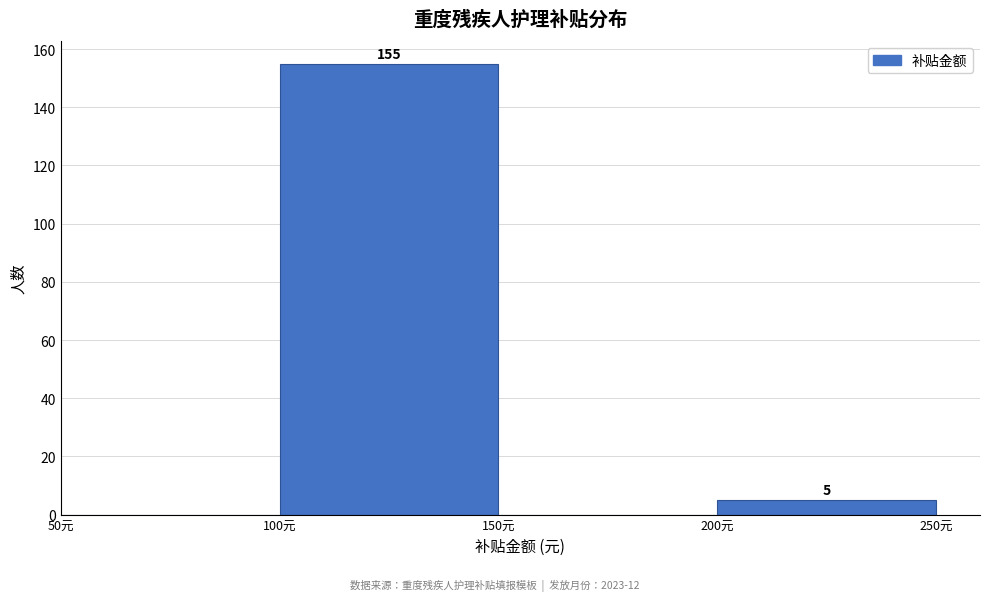

Over which range of the x-axis is the bar tallest?

100 to 150